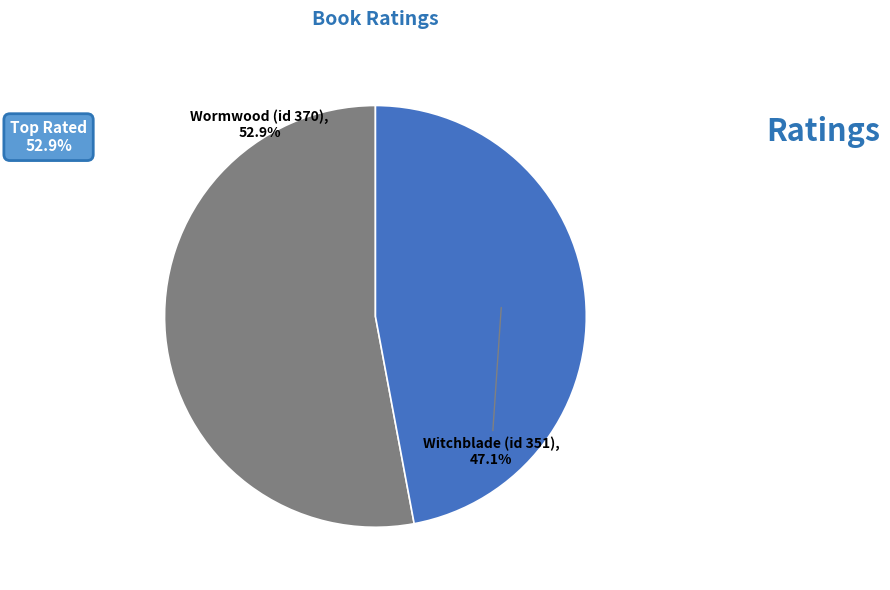

Does any single category account for the majority?

Yes